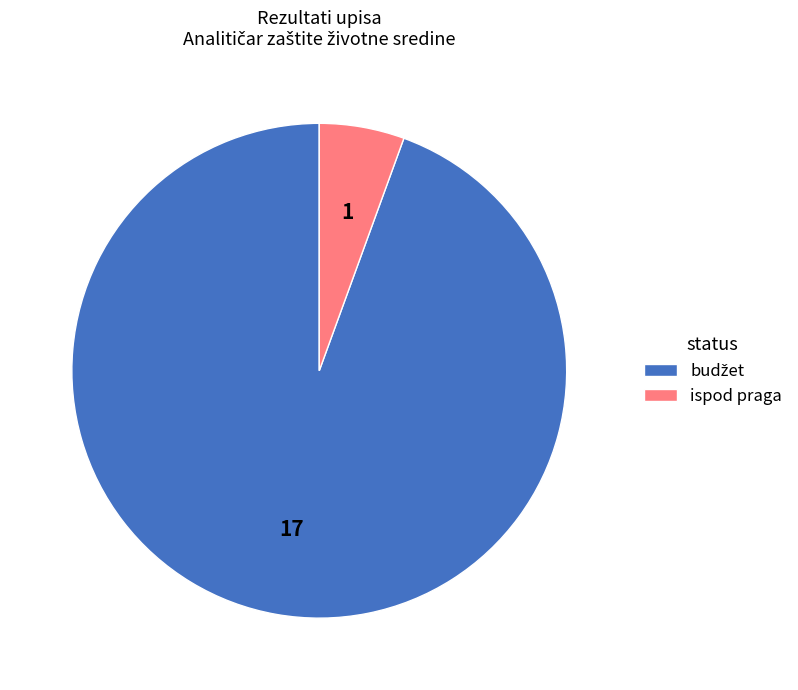

How many segments does this pie chart have?

2